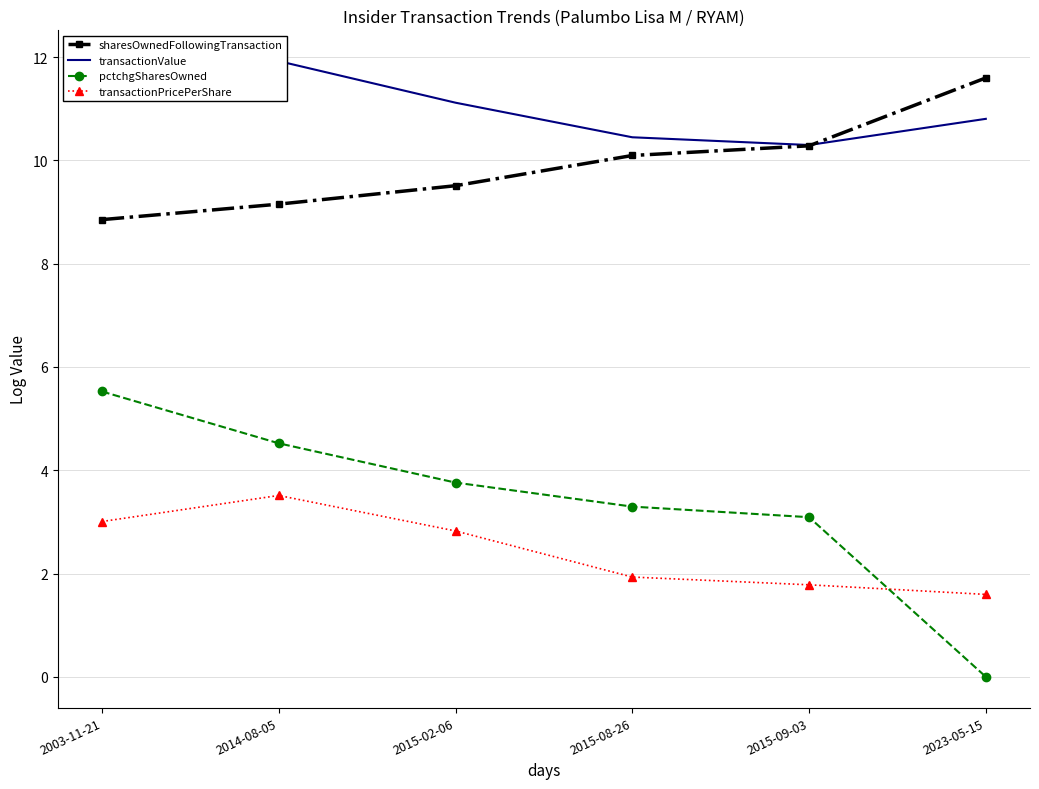

What is the difference between the second highest and minimum values in the pctchgSharesOwned series?

4.5